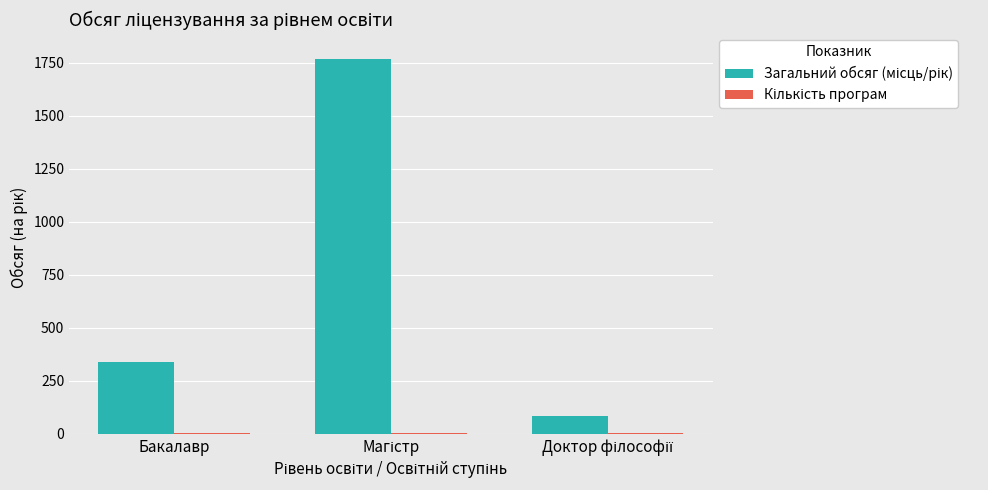

What is the maximum value shown in the chart?

1770